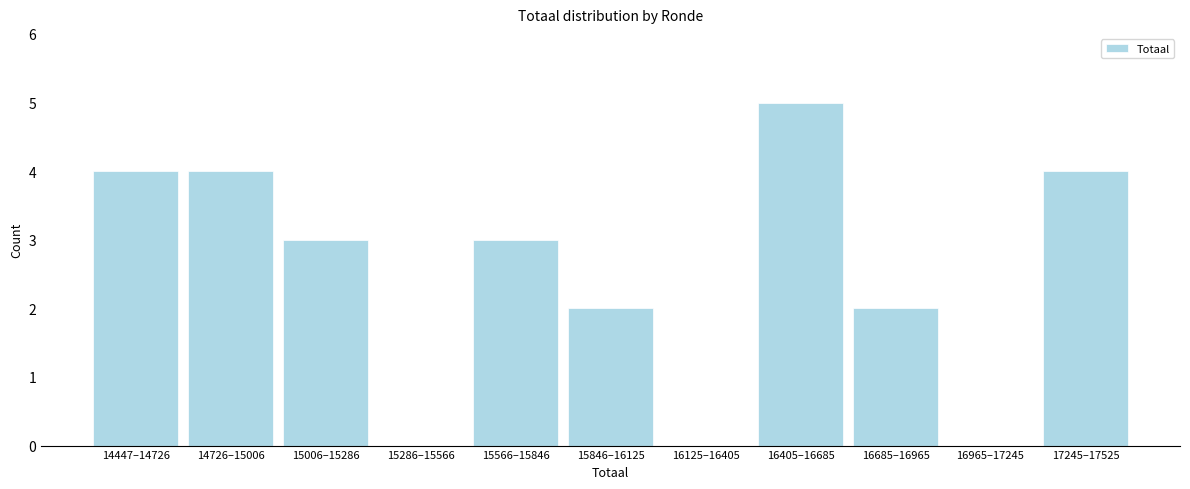

Reading left to right, extract all data points from this chart.

14447–14726=4	14726–15006=4	15006–15286=3	15286–15566=0	15566–15846=3	15846–16125=2	16125–16405=0	16405–16685=5	16685–16965=2	16965–17245=0	17245–17525=4